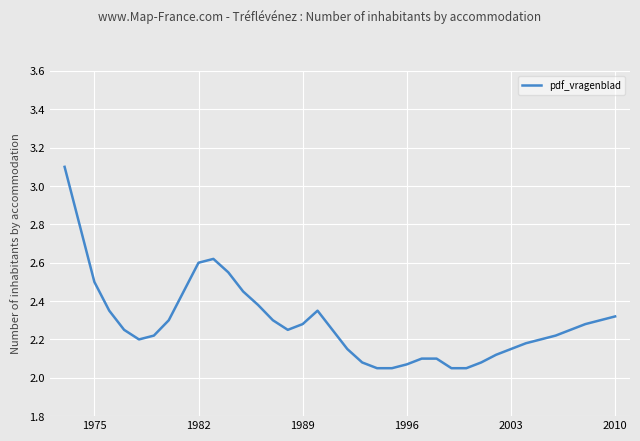

What is the maximum value shown in the chart?

3.1